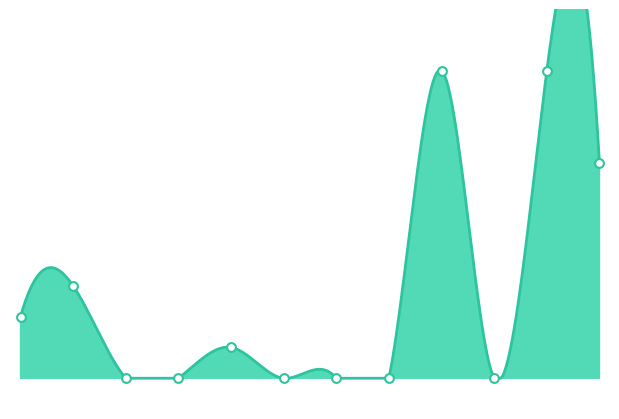

What is the change in value from 0 to 2?

-2